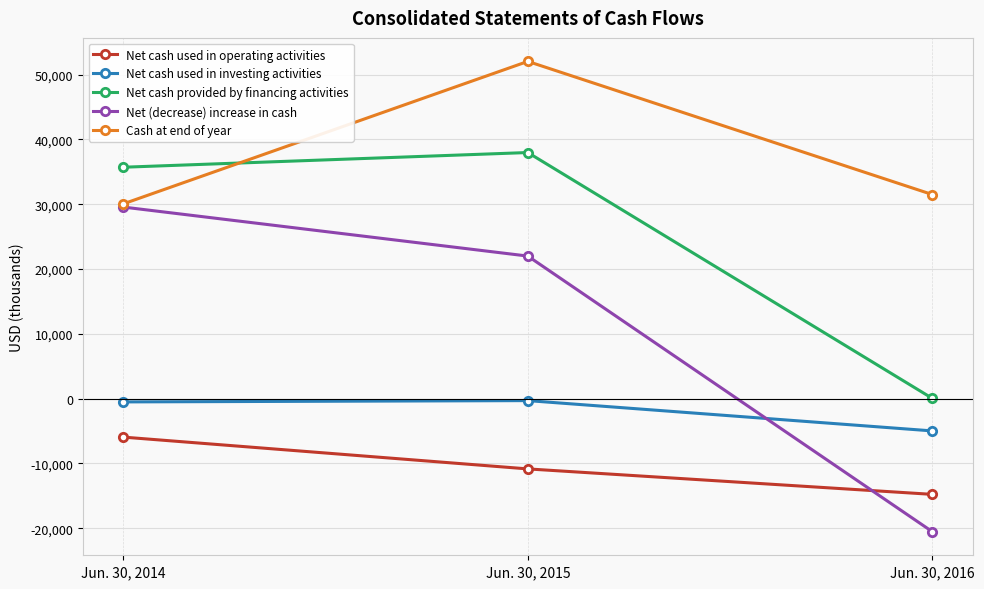

What is the difference between the maximum and second lowest values in the Net cash used in operating activities series?

4908